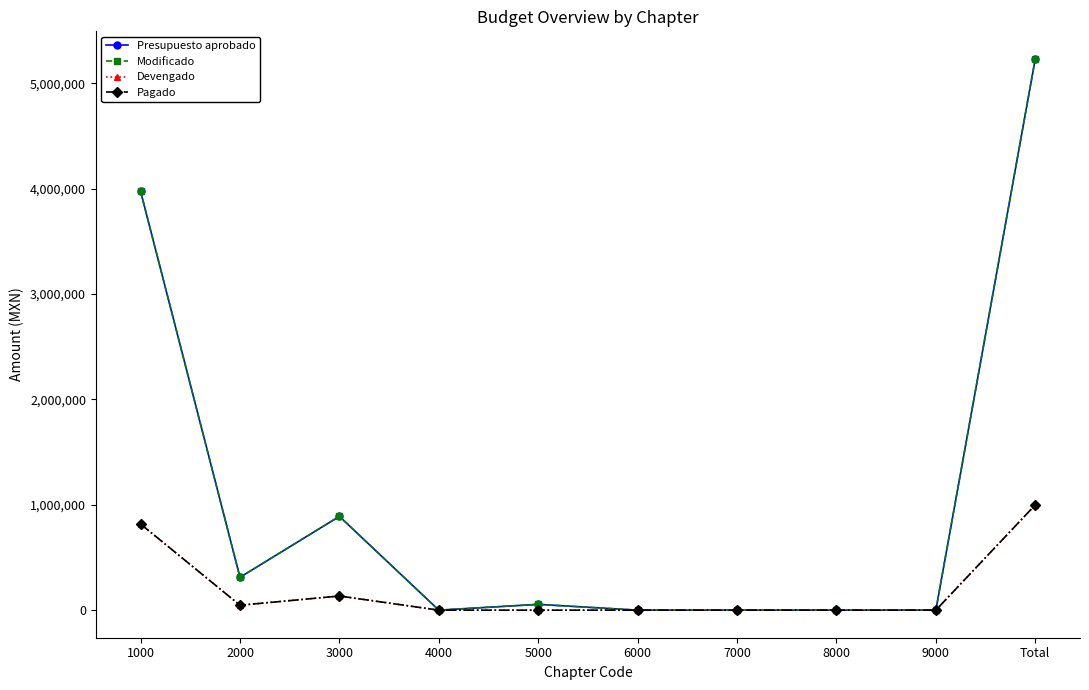

At which category does the chart reach its peak across all series?

Total